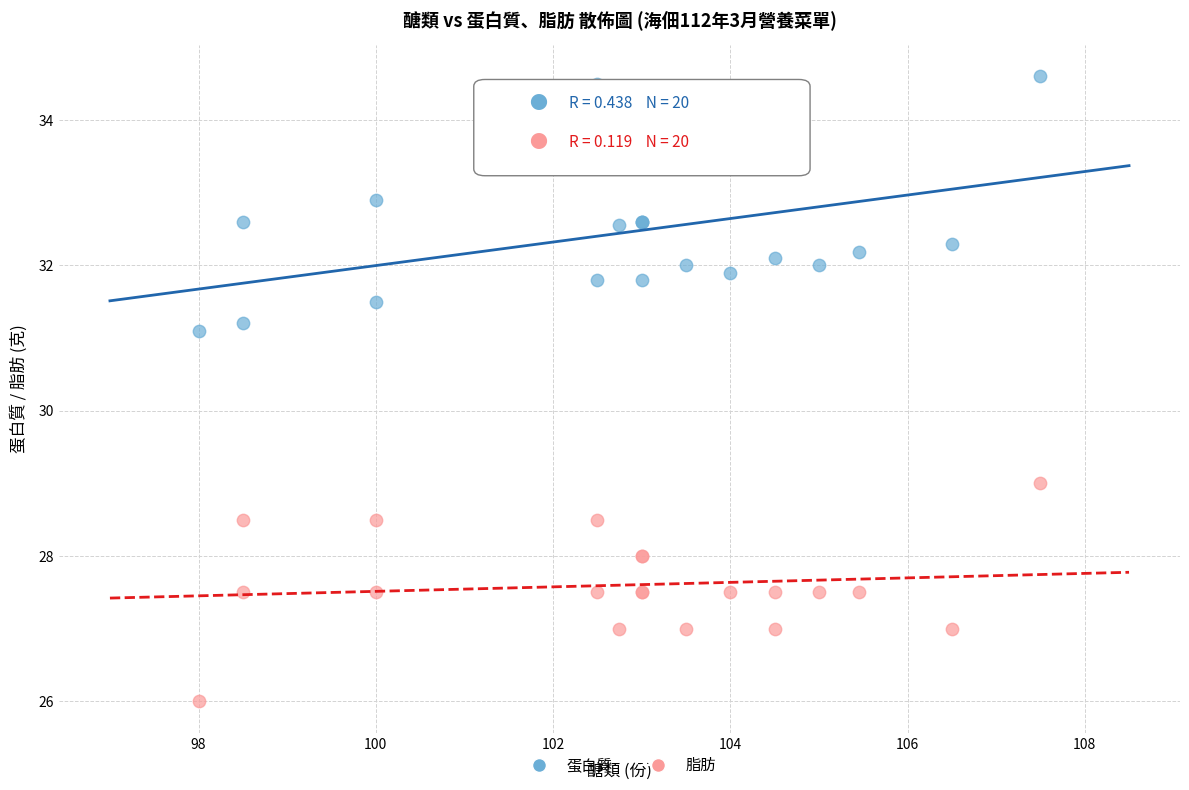

What is the X range (max minus min) for the scatter plot?

9.5